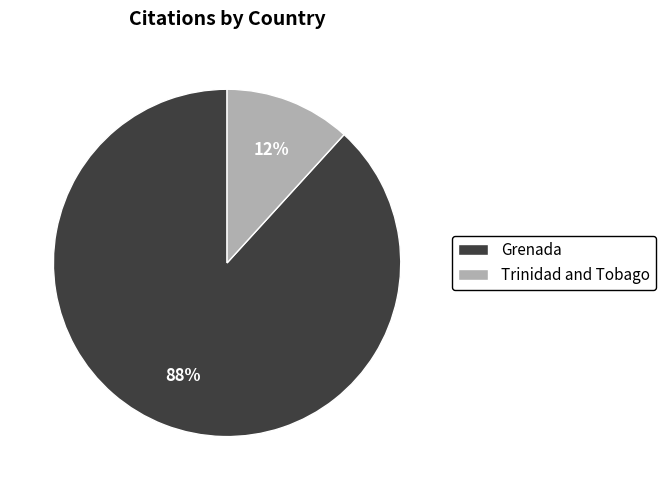

Which category accounts for the majority?

Grenada